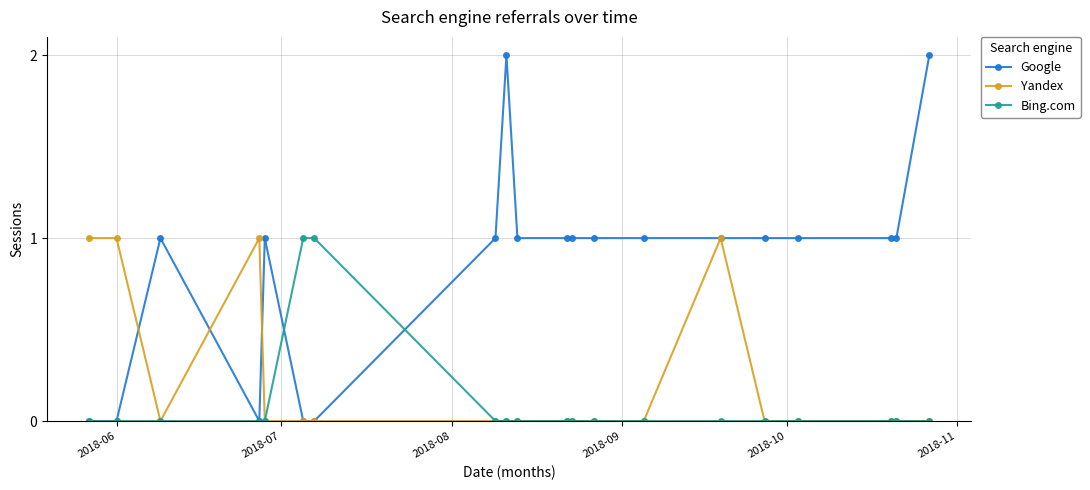

True or false: Google has more than 0 interior local peaks.

True